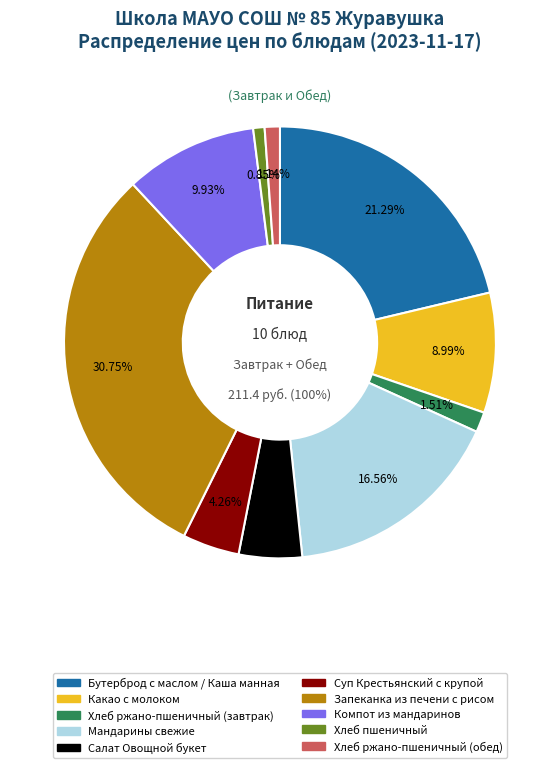

What is the largest slice in the pie chart?

Запеканка из печени с рисом